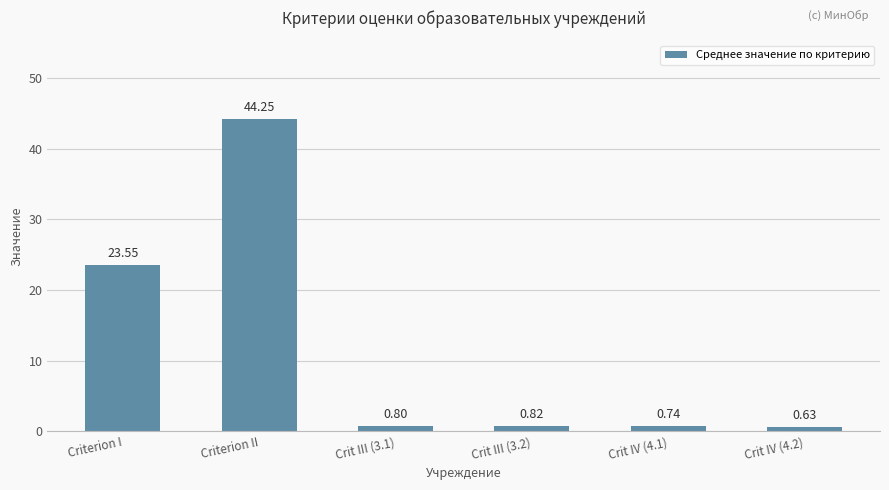

What is the difference between the second highest and second lowest values?

22.8